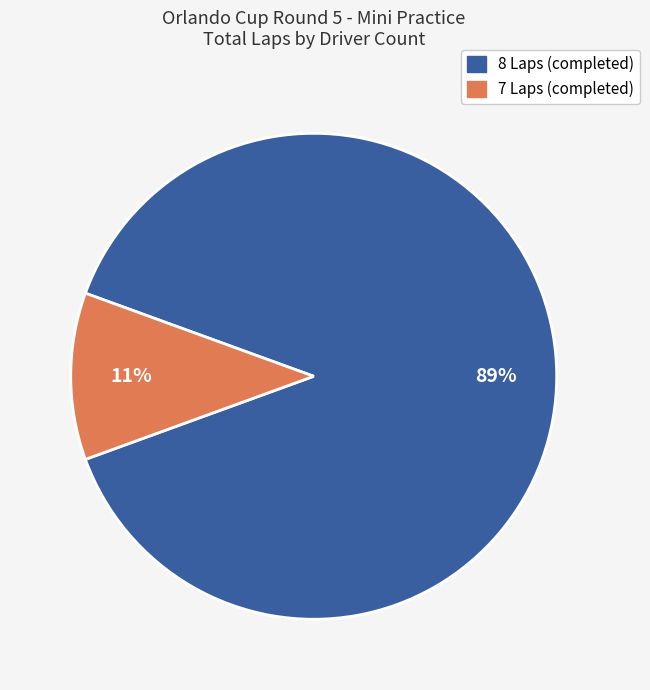

Count the number of slices in the pie.

2